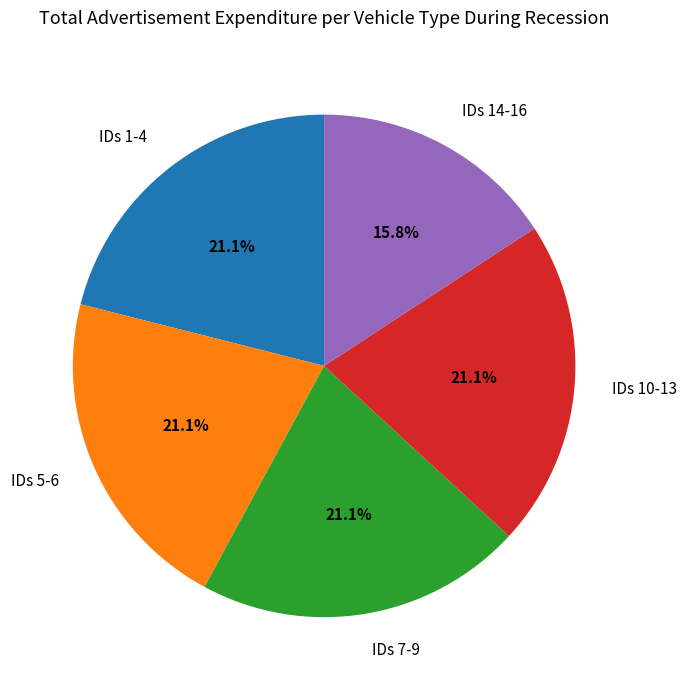

Is the sum of IDs 14-16 and IDs 10-13 greater than half?

No